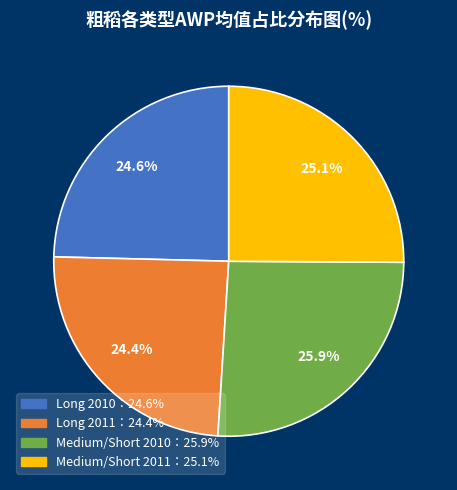

Is there any slice that represents more than half of the pie?

No